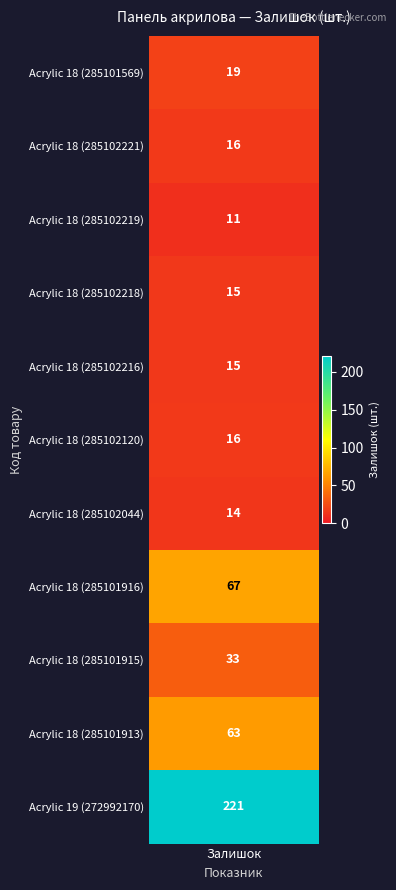

Which has a higher value, 285102216 or 272992170?

272992170